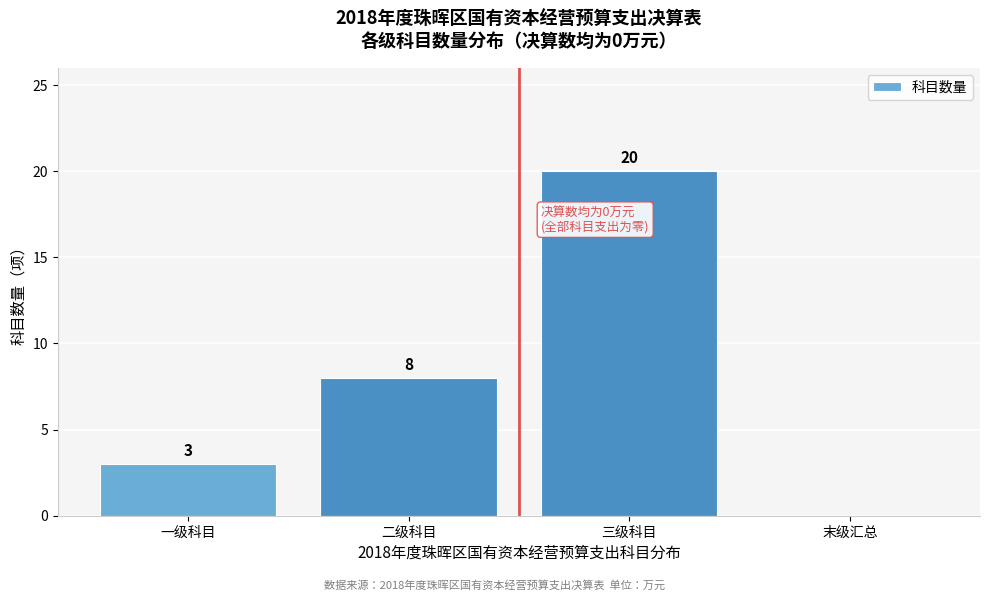

Reading right to left, transcribe all the data shown in this chart.

末级汇总=0	三级科目=20	二级科目=8	一级科目=3